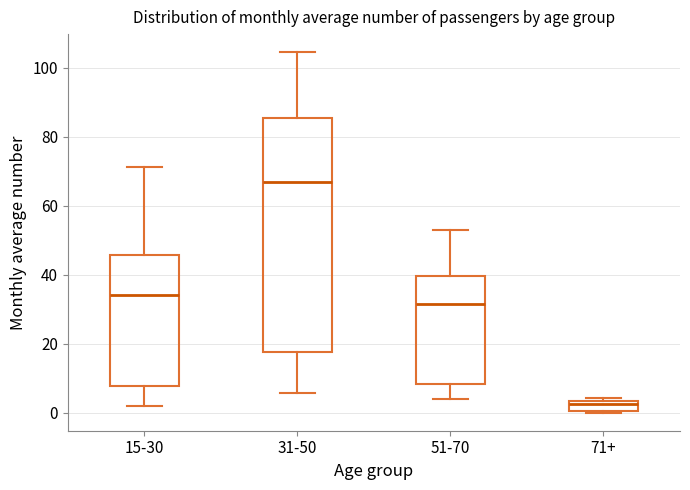

Where is the upper edge of the box for 71+ on the y-axis? The values are not printed on the chart, so give them approximately, as read against the axis.

4